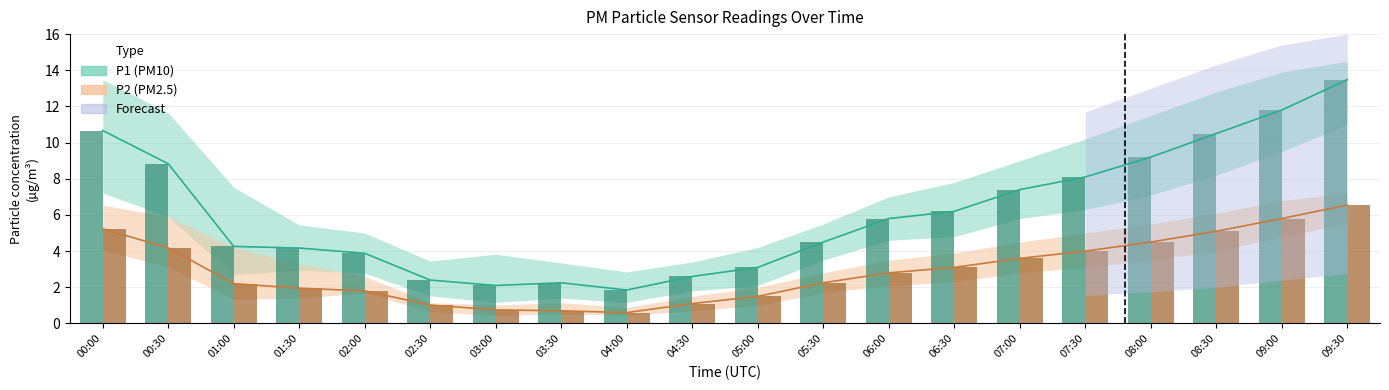

What is the label of the 10th bar from the left?

04:30